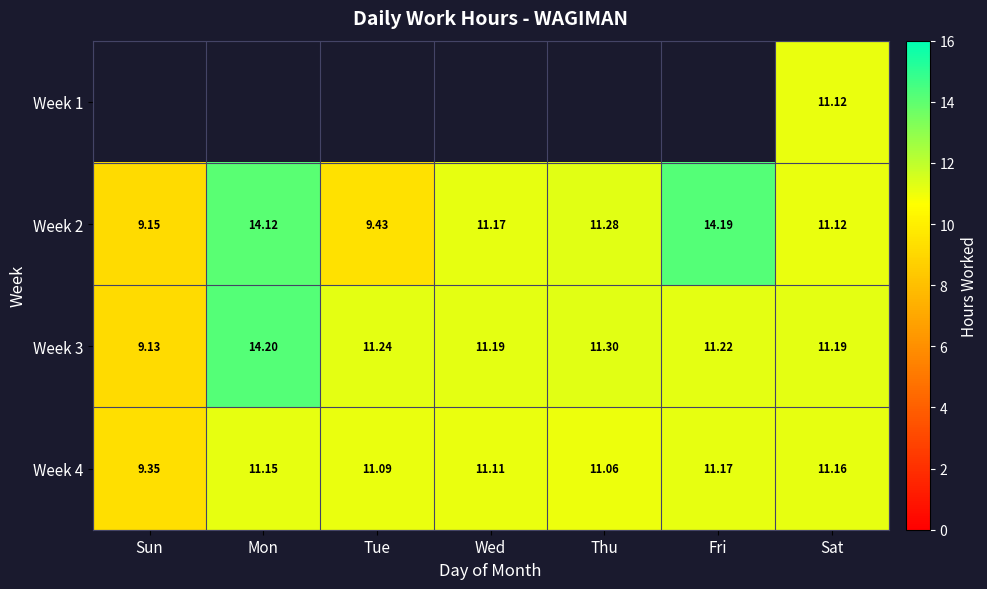

Rank the categories by Week 2 value from lowest to highest.

Sun, Tue, Sat, Wed, Thu, Mon, Fri